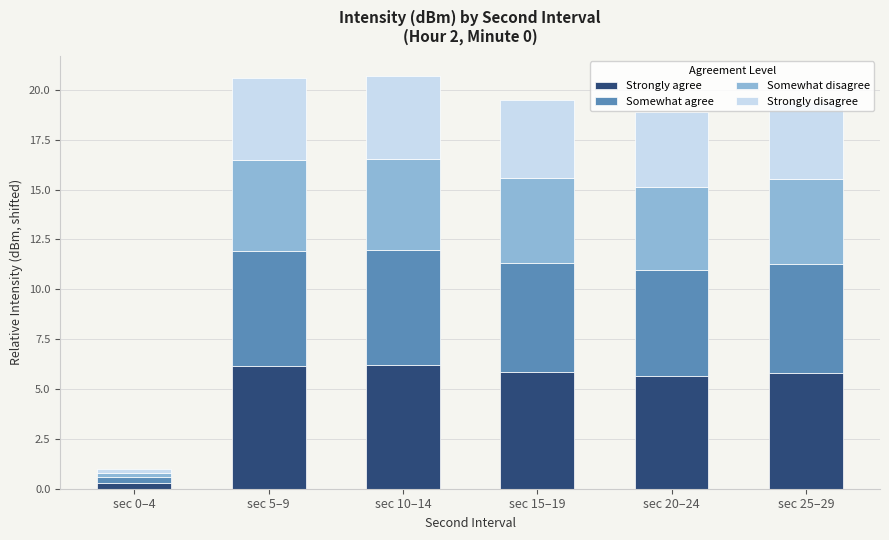

At which label does Strongly agree reach its minimum?

sec 0–4